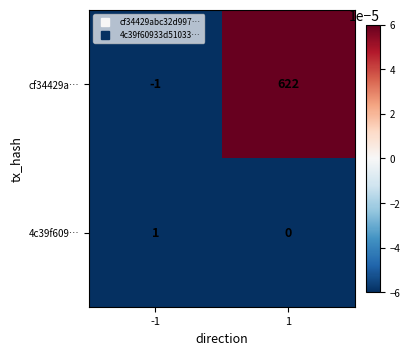

At which category is the sum across all series the highest?

1